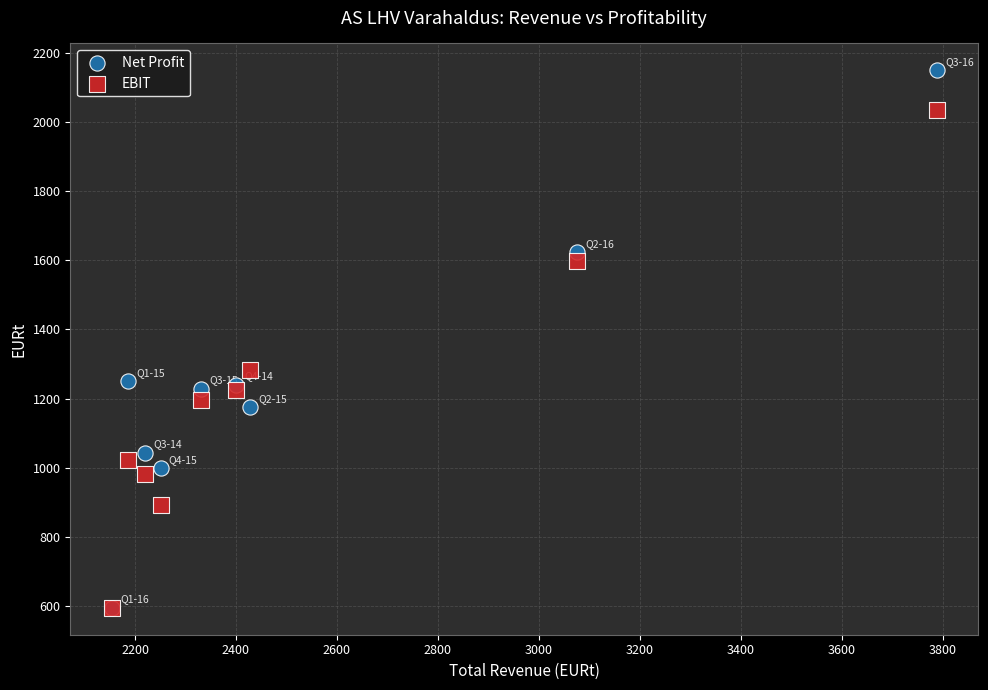

Across all series, what Y value is closest to 1371?

1282.4